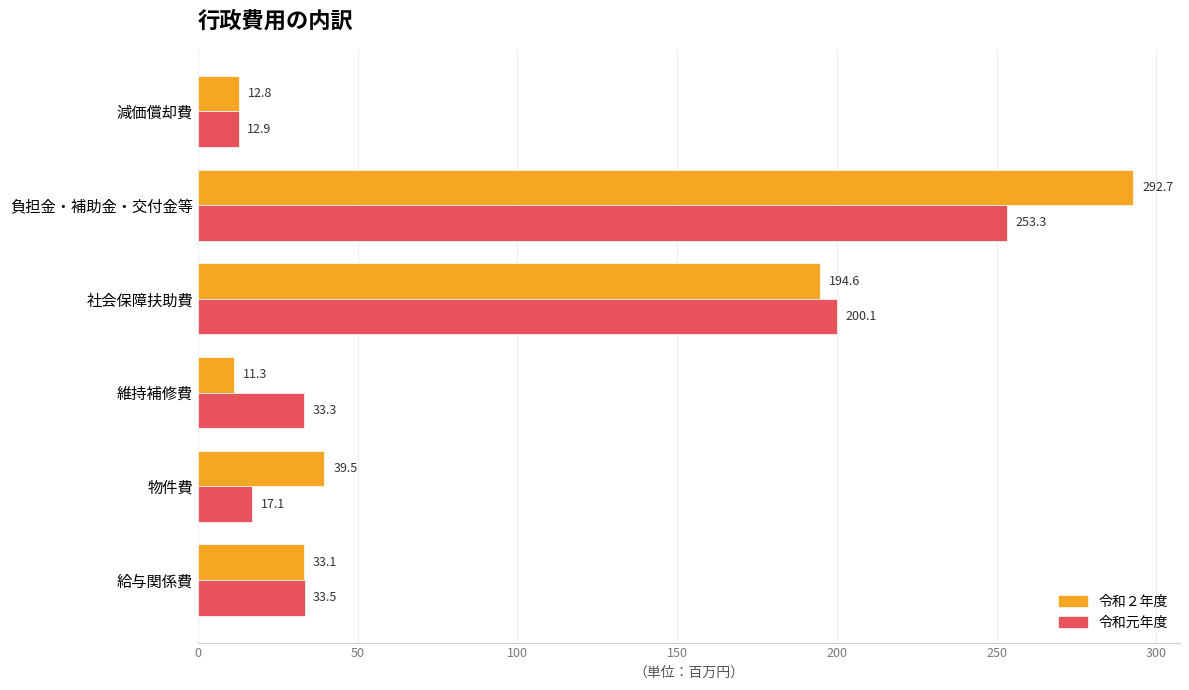

Which series has the widest spread of values?

令和２年度